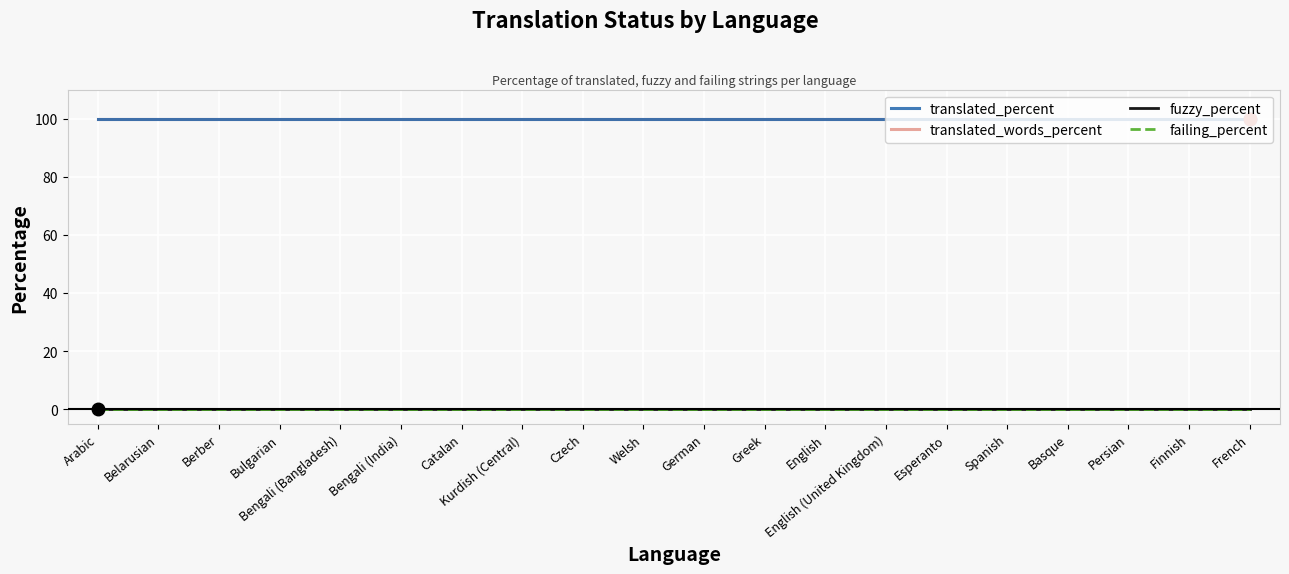

True or false: failing_percent and fuzzy_percent intersect in this chart.

False